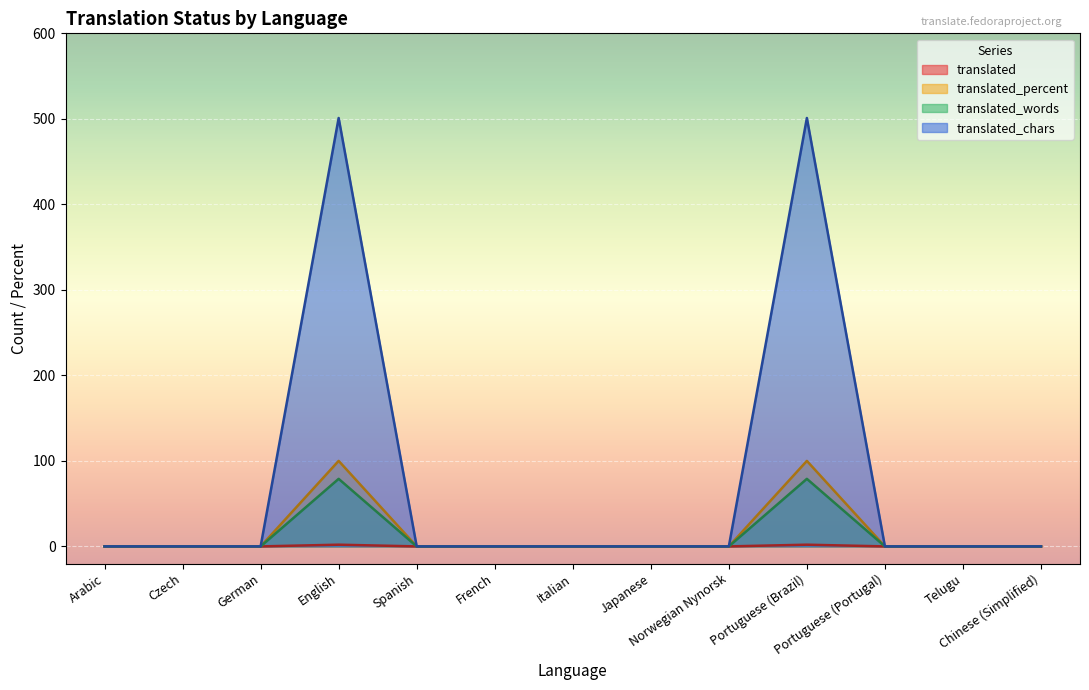

True or false: translated_chars has a value of 0 at Telugu.

True